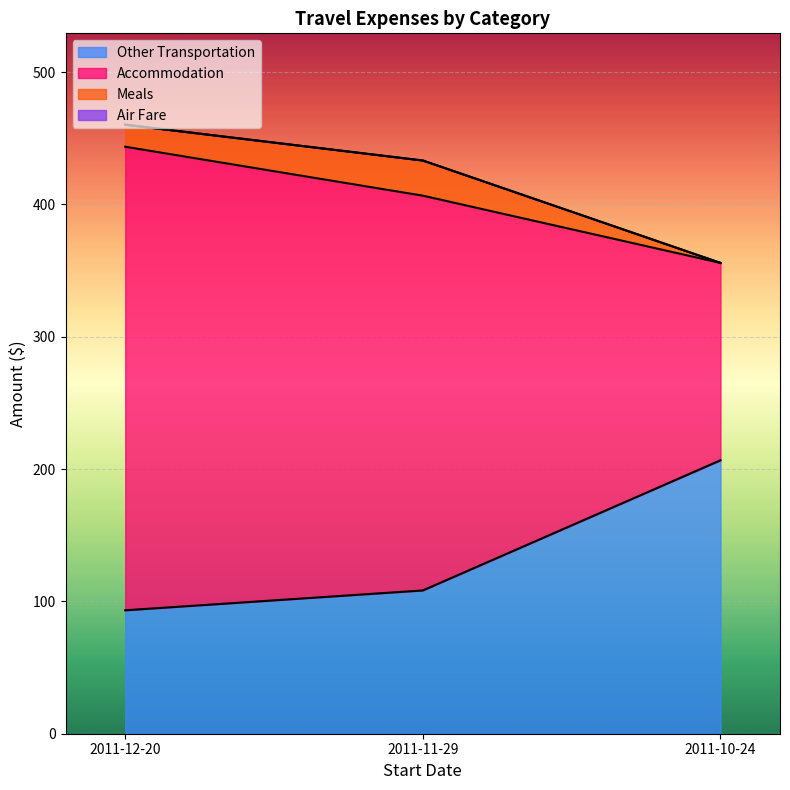

Rank the categories by Accommodation value from lowest to highest.

2011-10-24, 2011-11-29, 2011-12-20